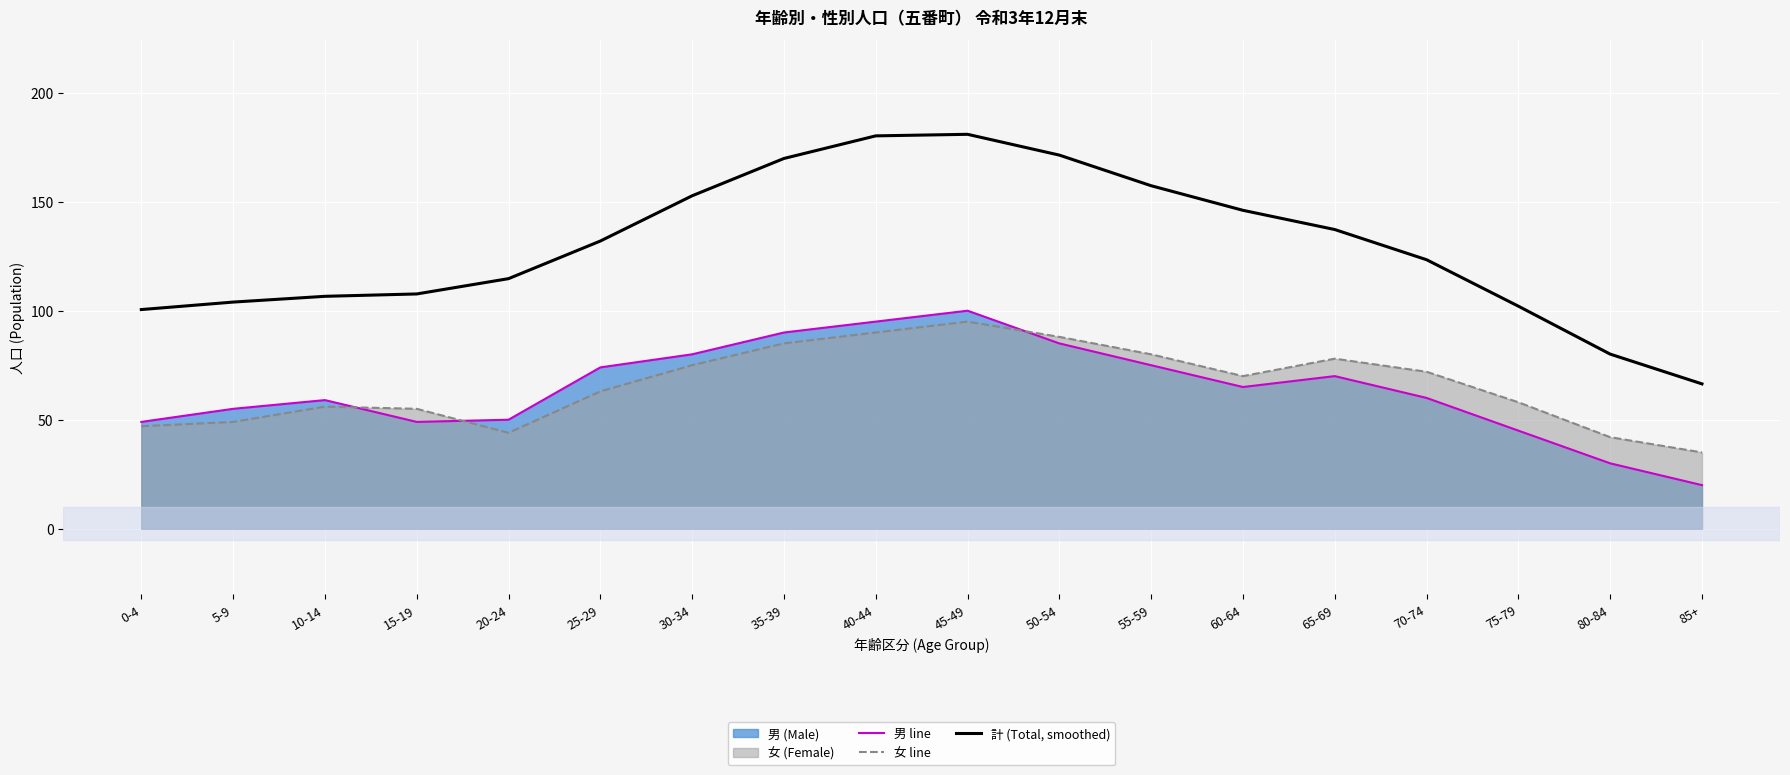

What is the spread (max minus min) of values at 75-79?

57.1